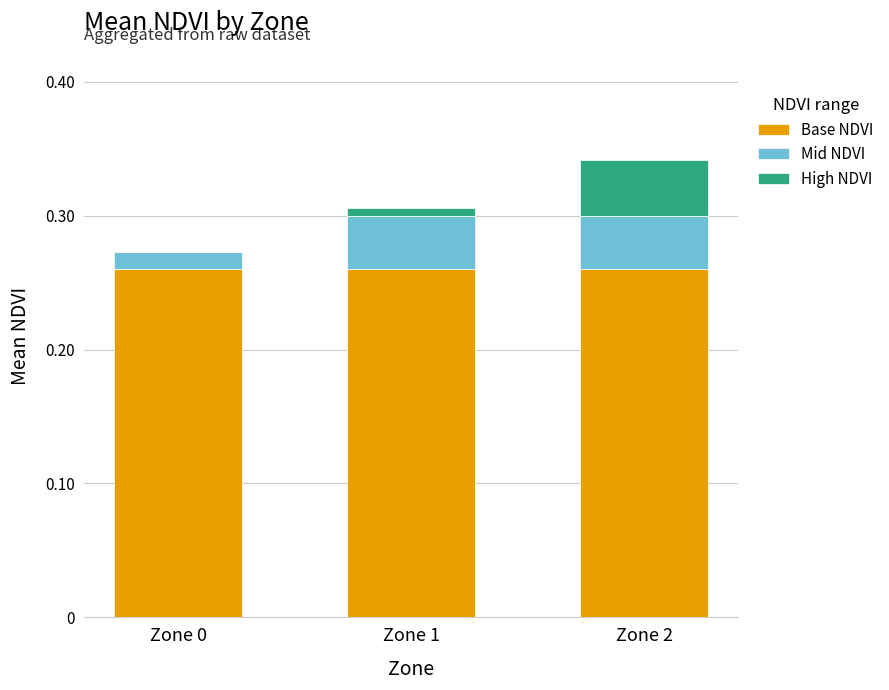

Is it true that Base NDVI equals 0.4 at Zone 2?

False